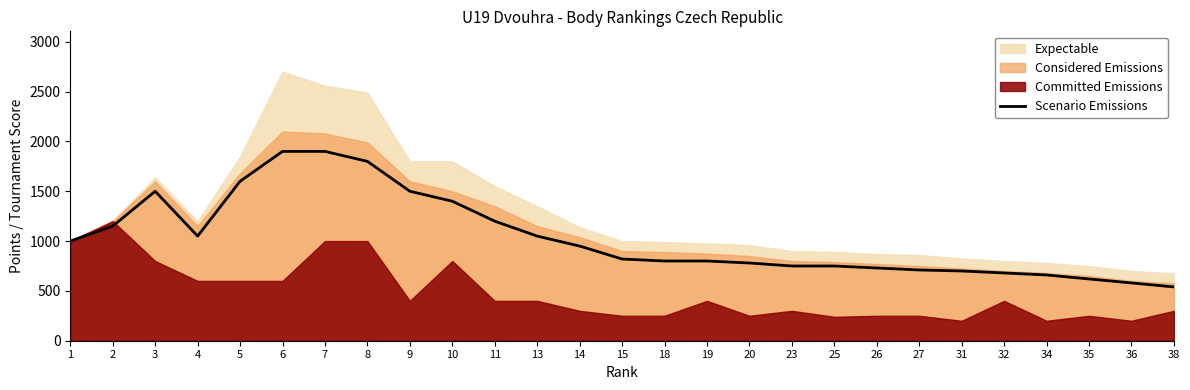

Reading left to right, extract all data points from this chart.

1=1000	2=1150	3=1500	4=1050	5=1600	6=1900	7=1900	8=1800	9=1500	10=1400	11=1200	13=1050	14=950	15=820	18=800	19=800	20=780	23=750	25=750	26=730	27=710	31=700	32=680	34=660	35=620	36=580	38=540